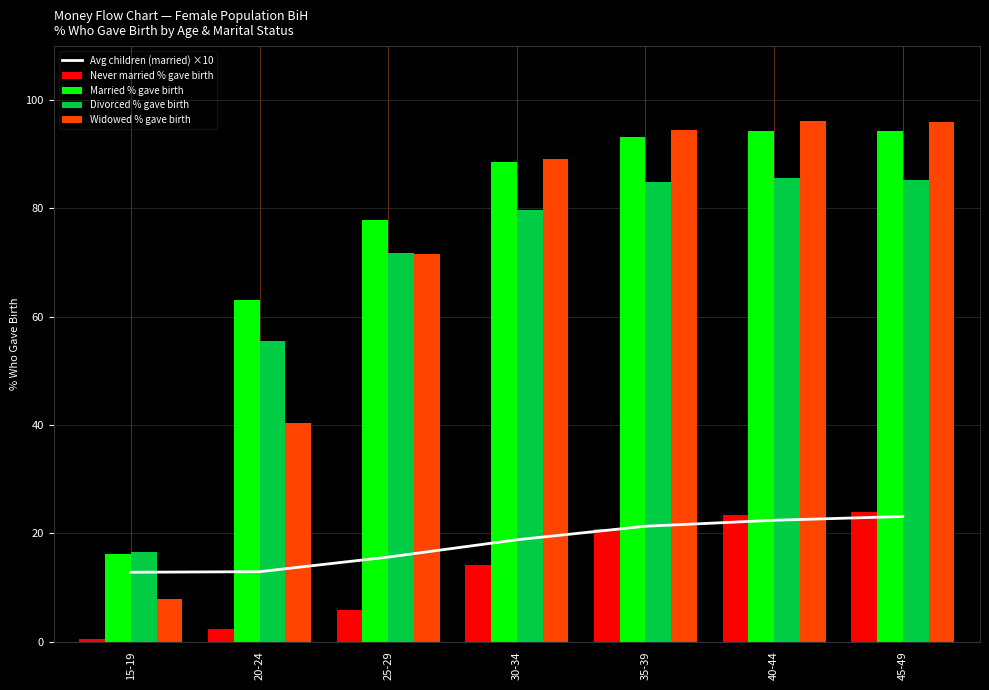

What is the sum of the Avg children (married) ×10 values at 40-44 and 45-49?

45.5